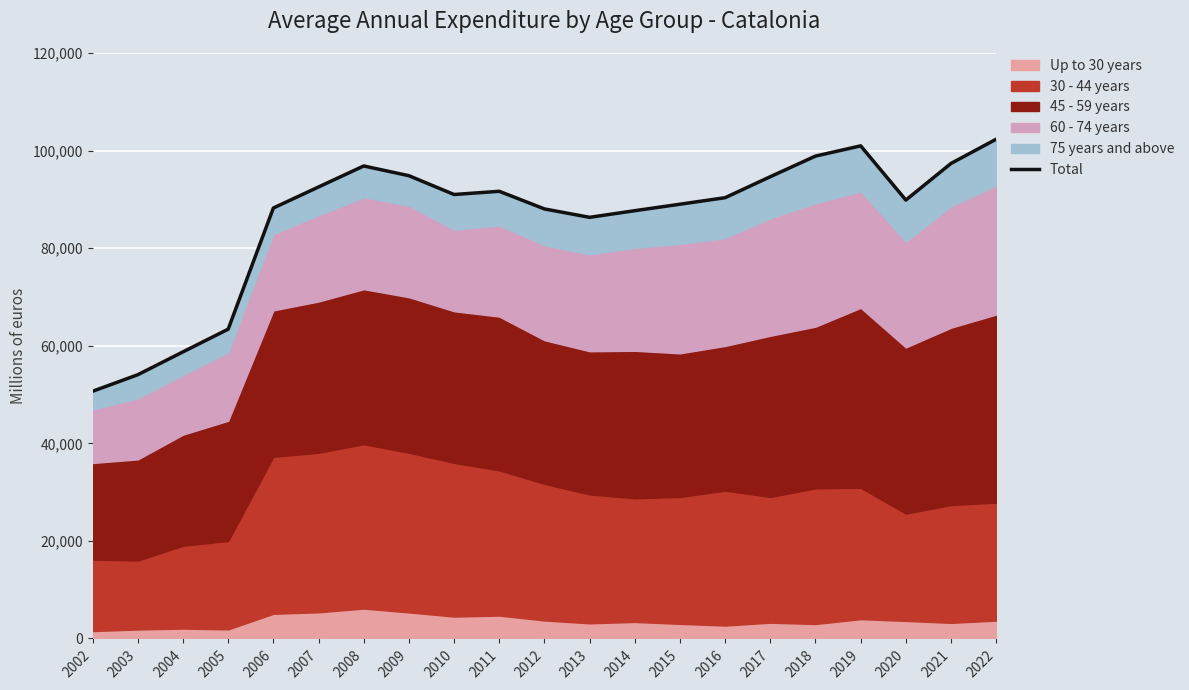

Is it true that the value at 2021 is 97366?

True